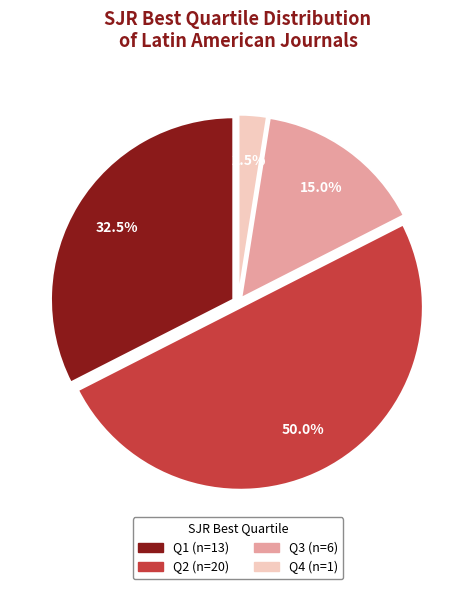

To the nearest percent, what is the difference between the largest and smallest slice percentages?

48%